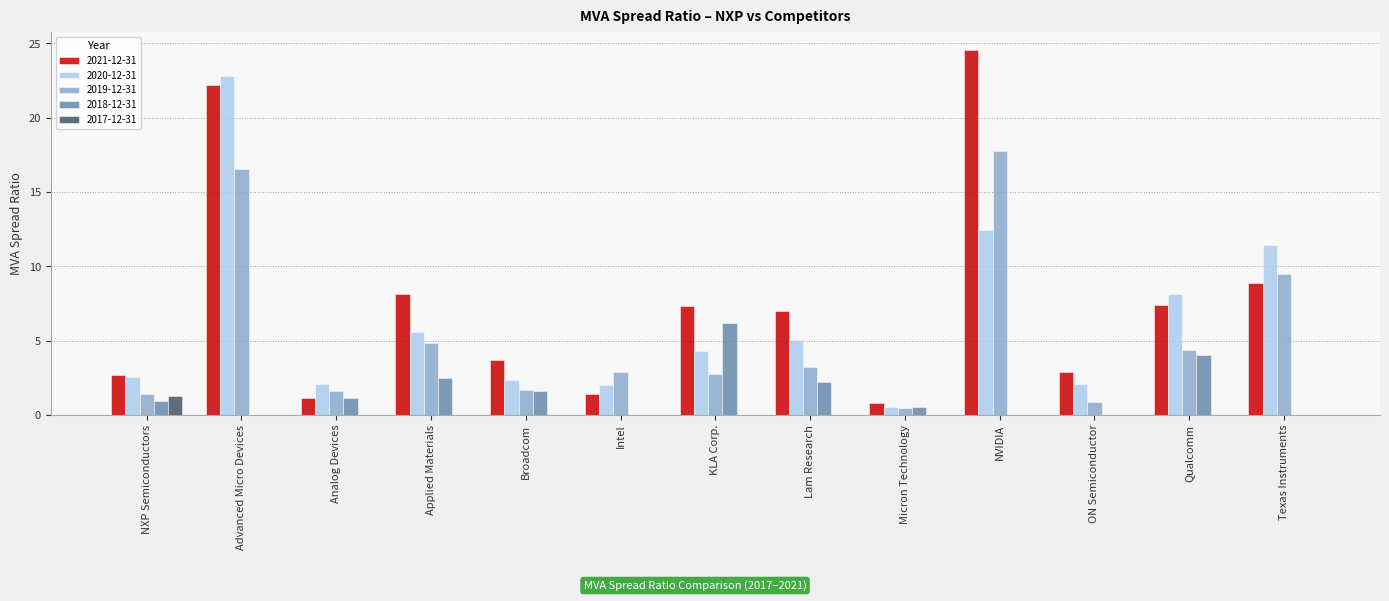

Which series has the largest total across all categories?

2021-12-31